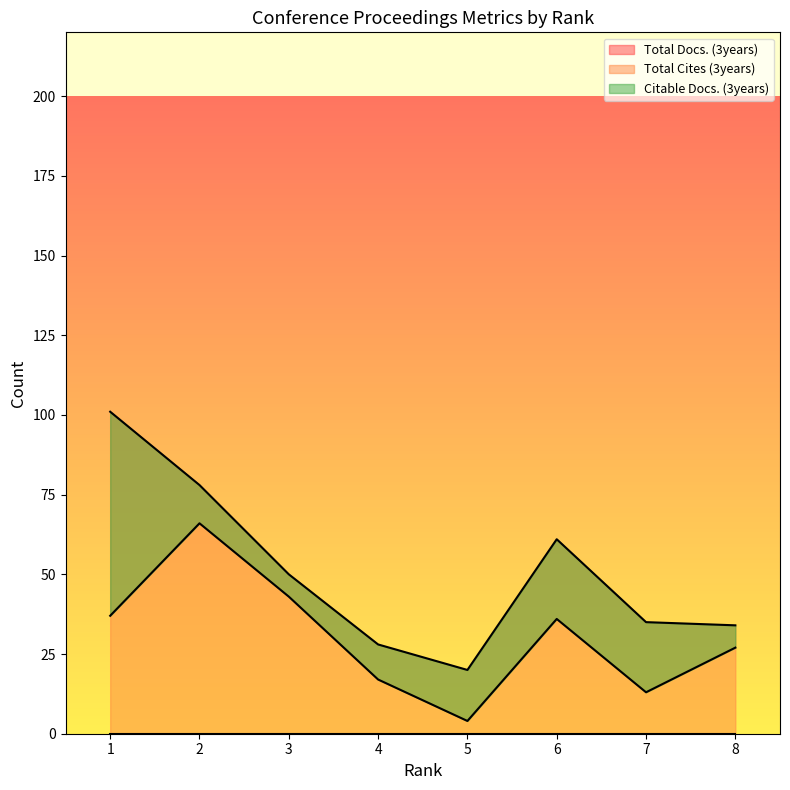

What is the sum of the Total Cites (3years) values at 2 and 6?

139